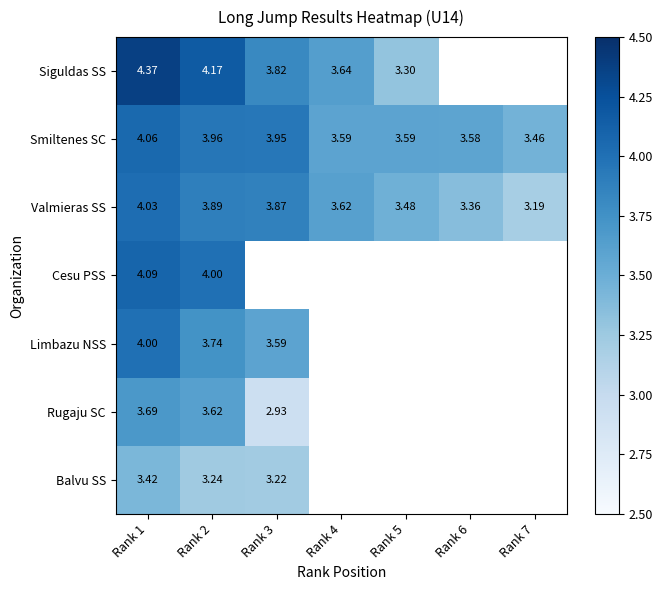

Is it true that Limbazu NSS equals 1.7 at Rank 1?

False